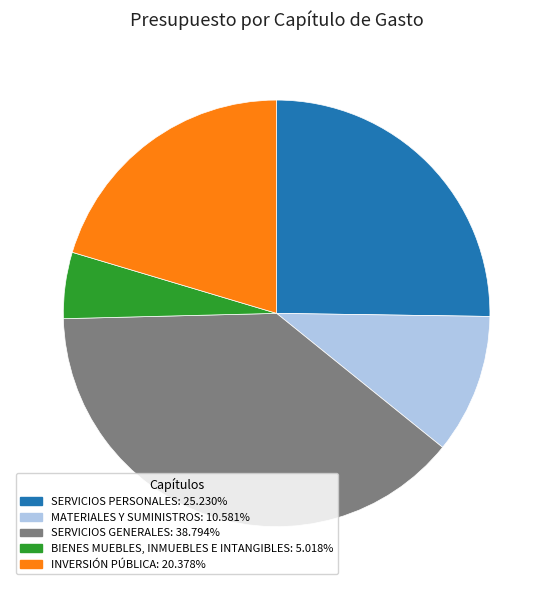

True or false: SERVICIOS PERSONALES accounts for 32% of the total.

False